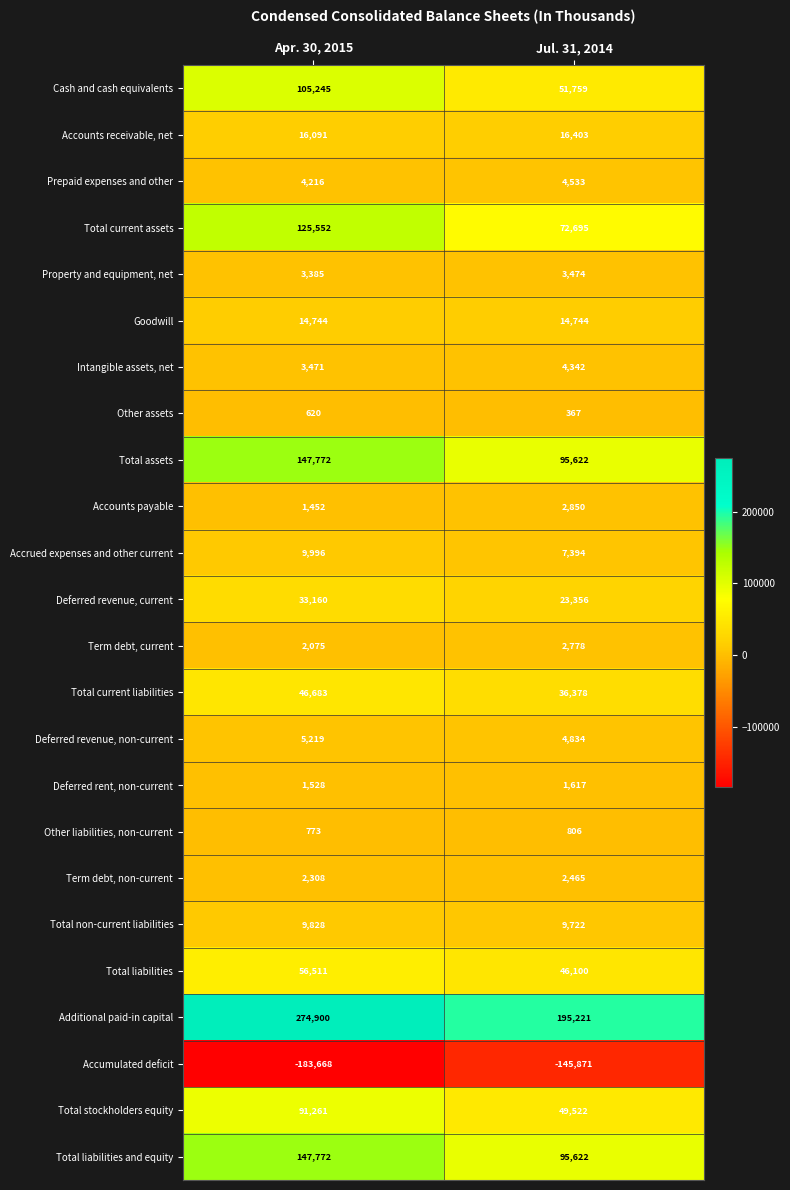

What is the sum of all Property and equipment, net values?

6859